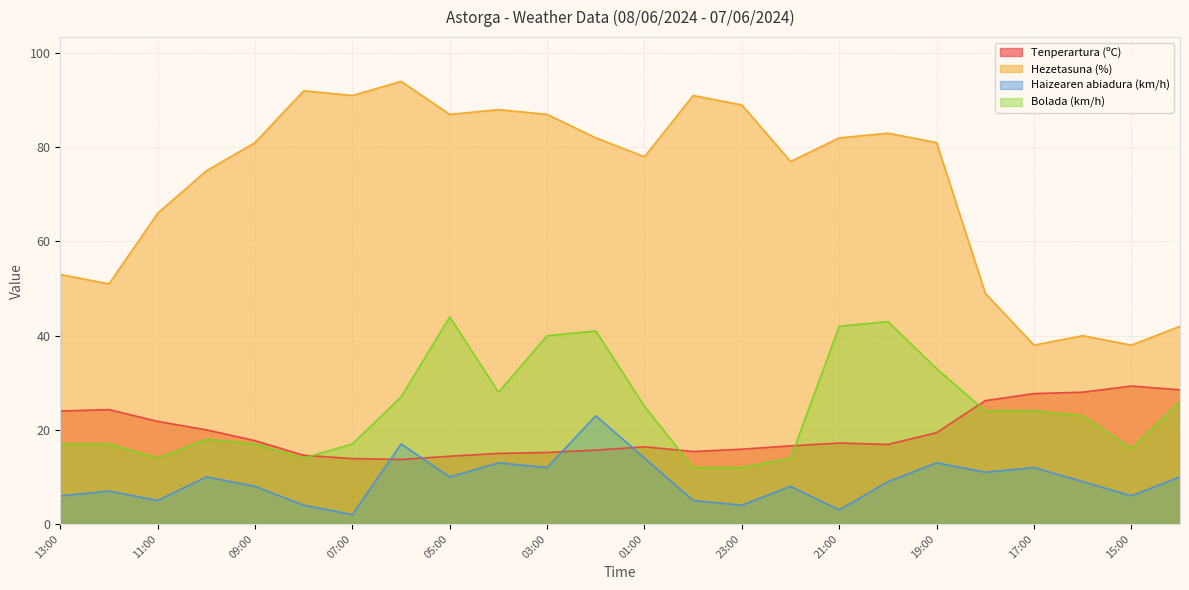

What is the value of the Tenperartura (ºC) point at the 15th from the left?

15.9